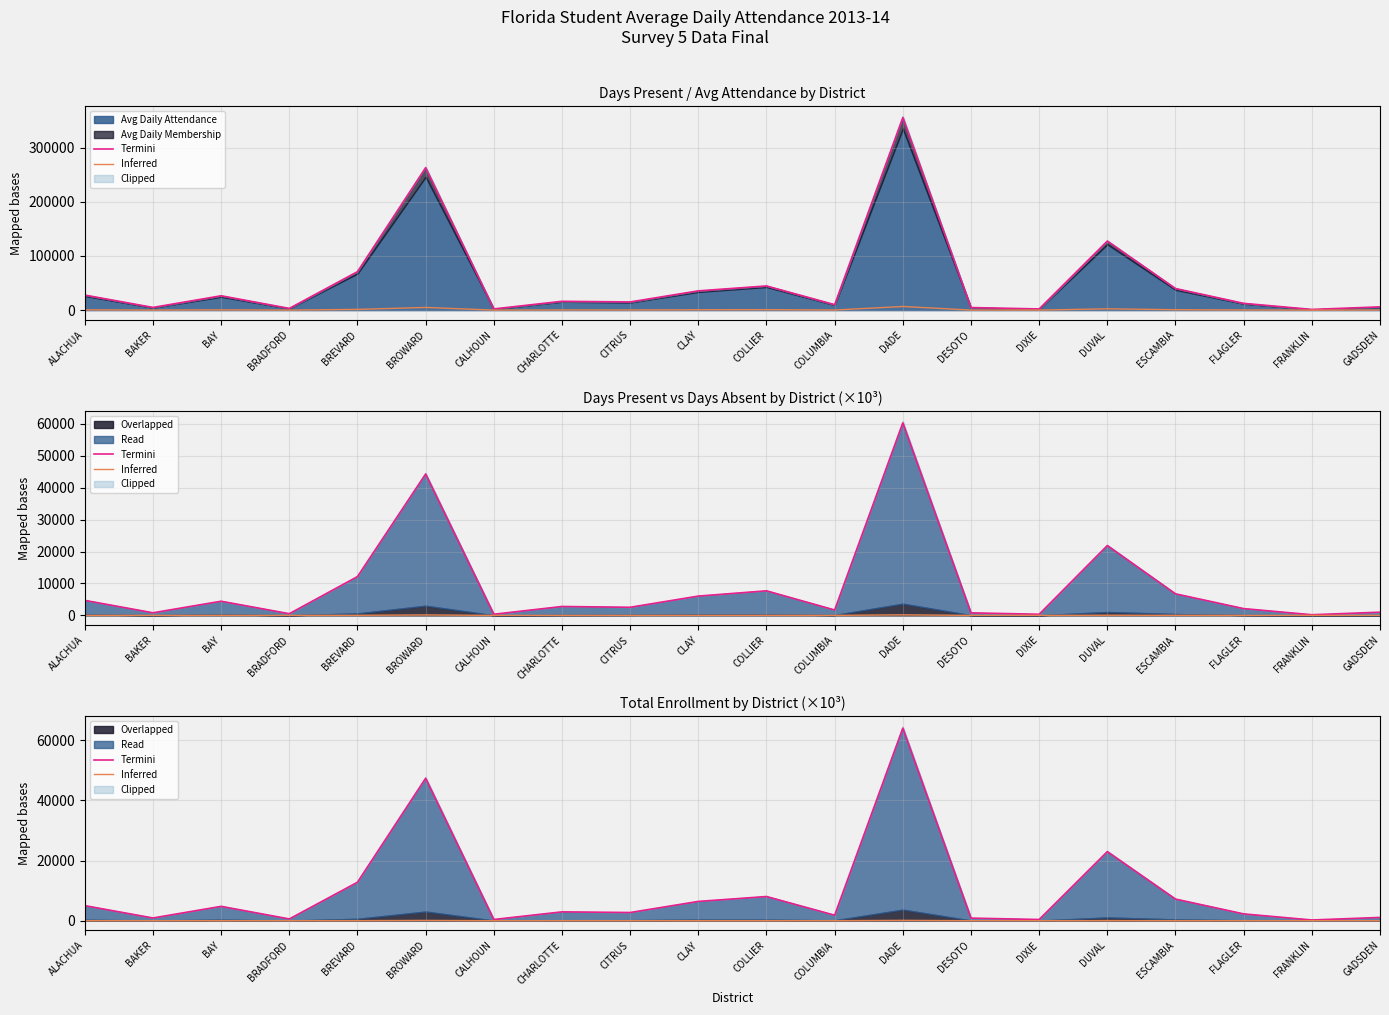

How many interior local peaks does the Termini series have?

6